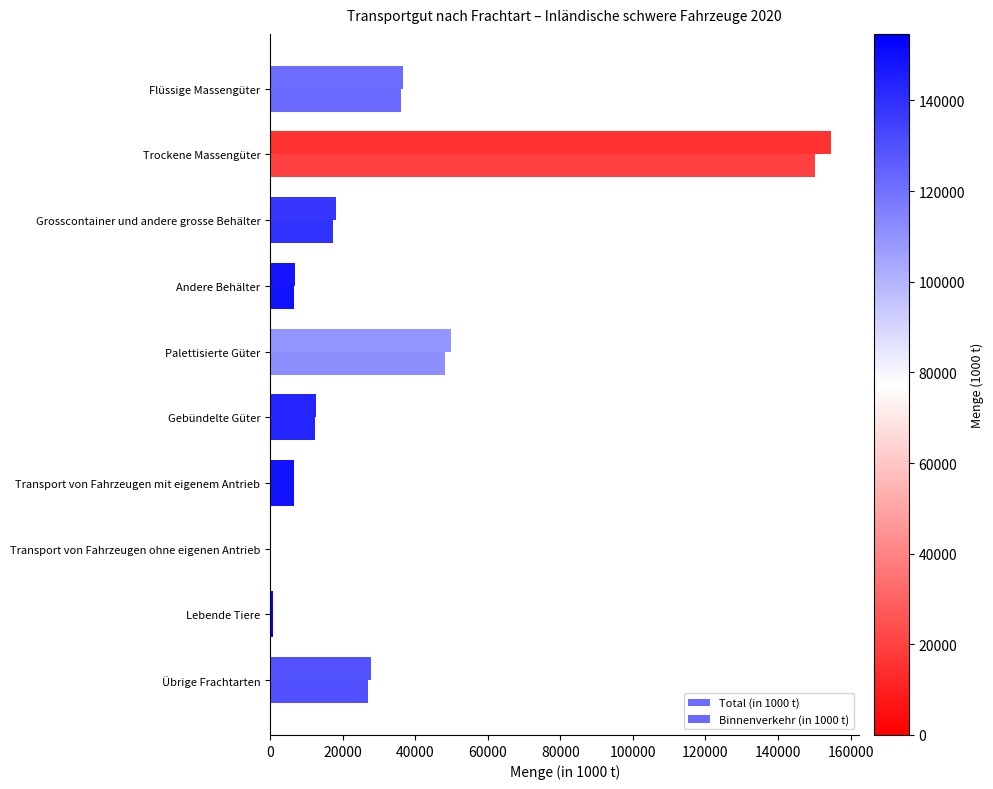

Which series has the largest total across all categories?

Total (in 1000 t)